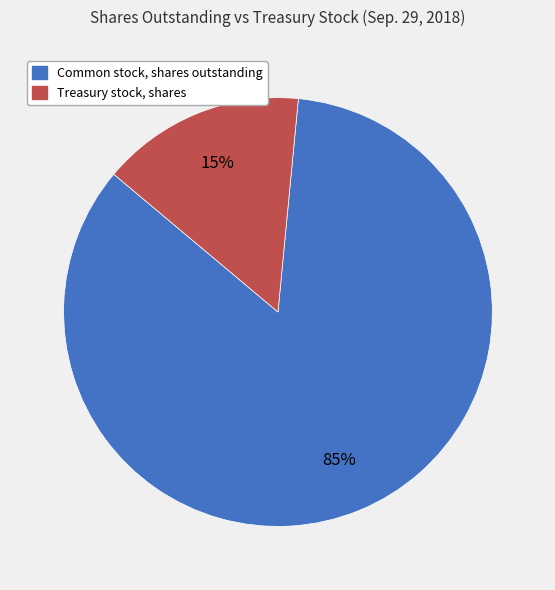

How many segments does this pie chart have?

2